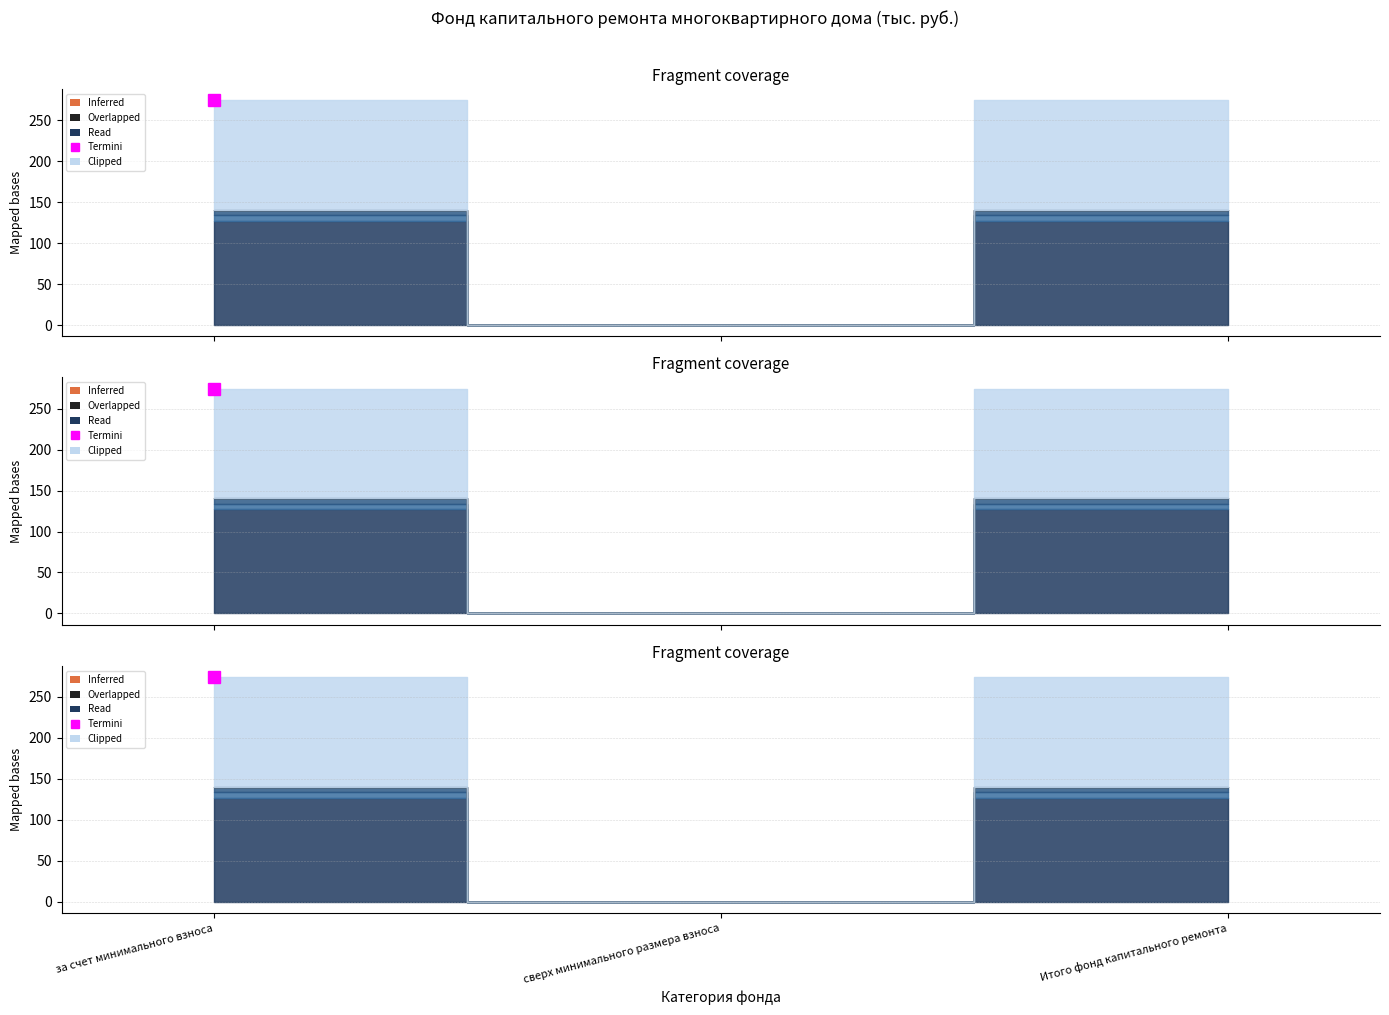

Which label corresponds to the largest value in the chart?

за счет минимального взноса